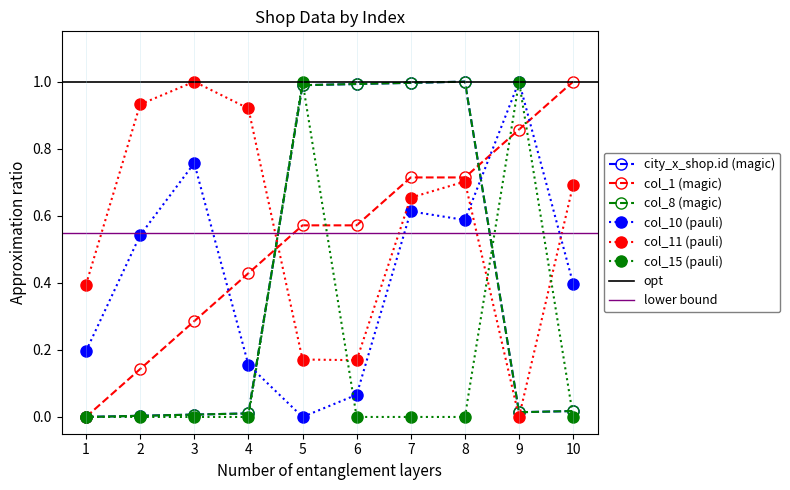

Is it true that col_15 equals 1.8 at 9?

False